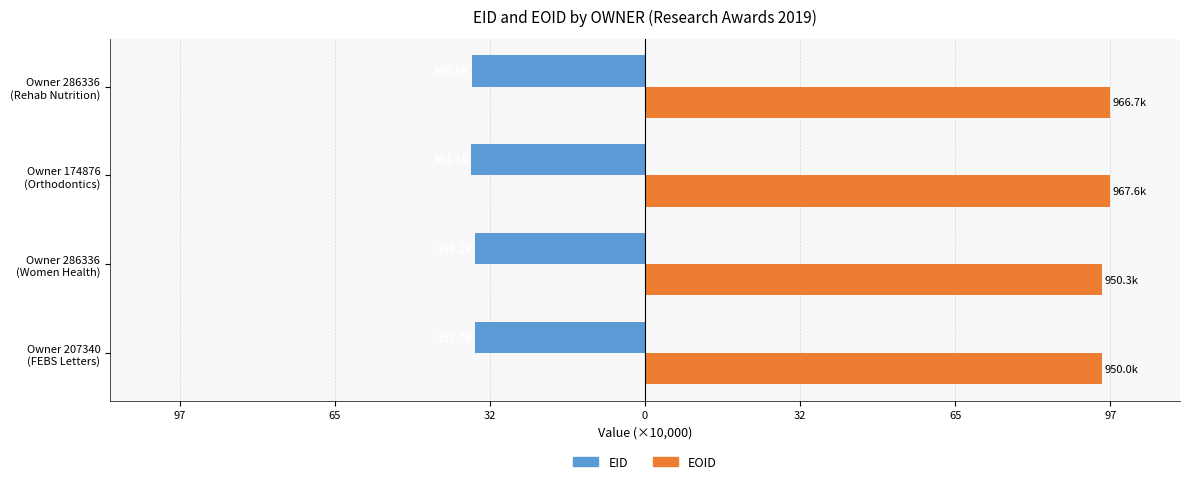

What are all the series names shown in the legend?

EID, EOID